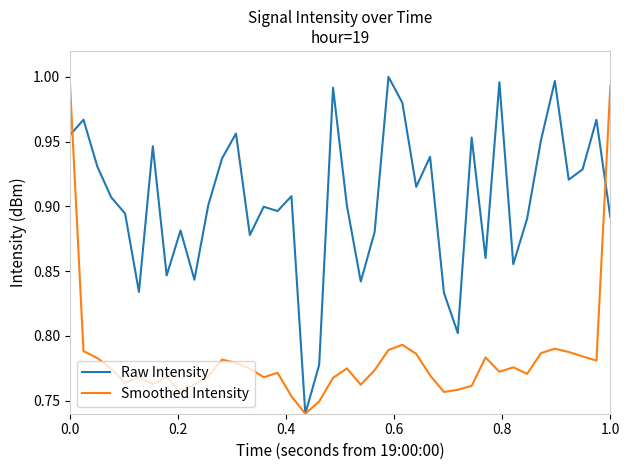

What are all the series names shown in the legend?

Raw Intensity, Smoothed Intensity